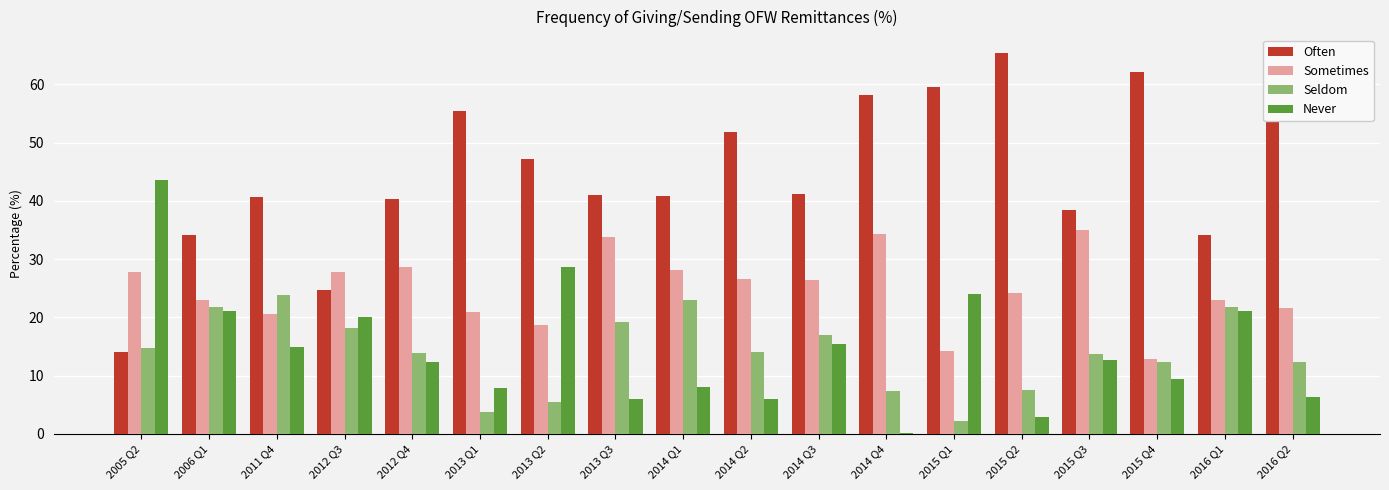

Between 2013 Q3 and 2015 Q3, which series saw the biggest shift?

Never